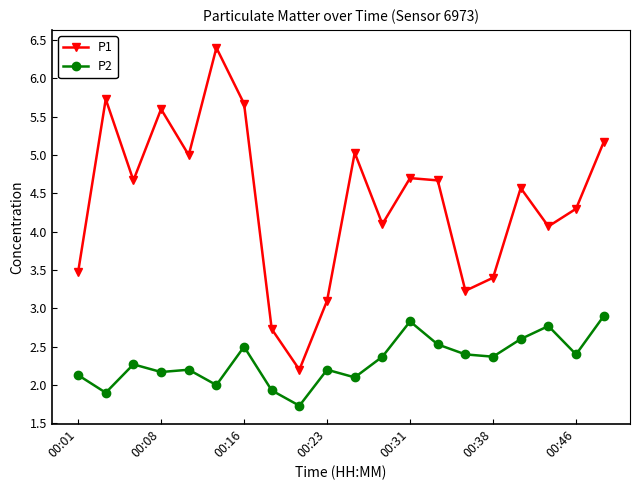

What is the value of the P1 point at the 9th from the left?

2.2